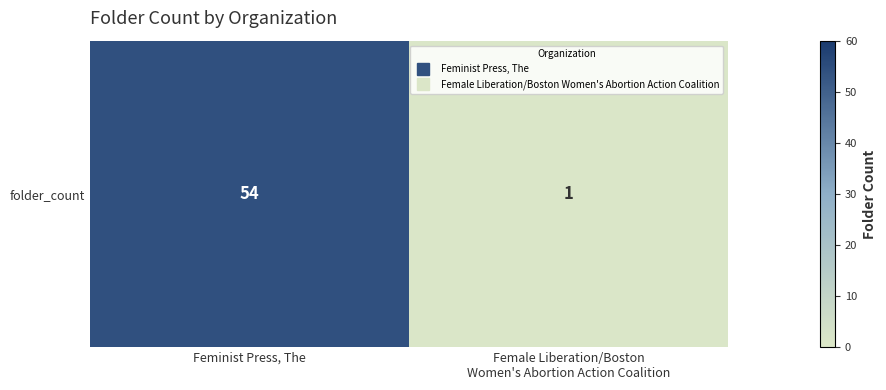

Reading left to right, list all the values displayed in this chart.

54	1